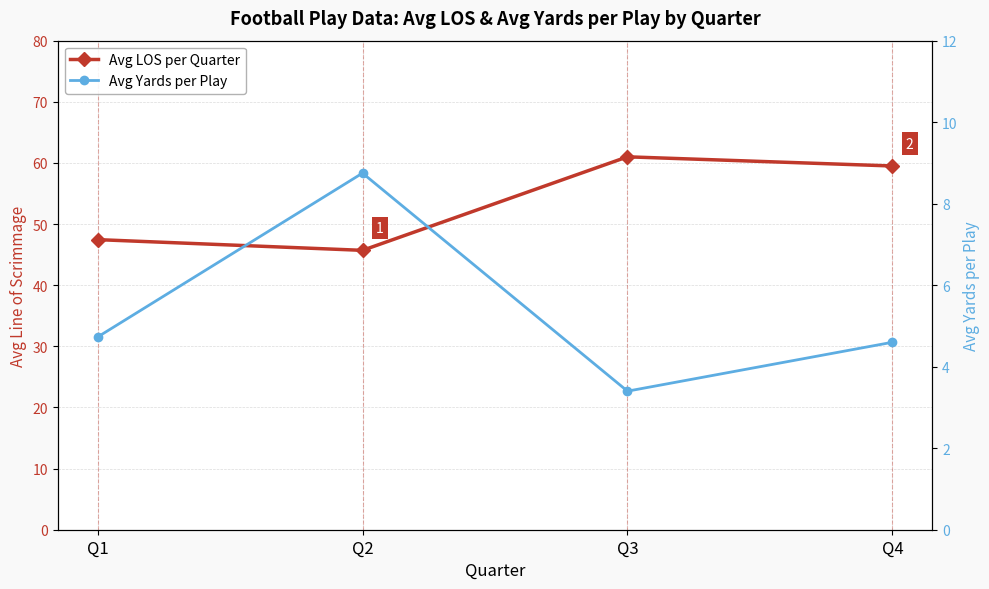

Count the number of categories in the chart.

4